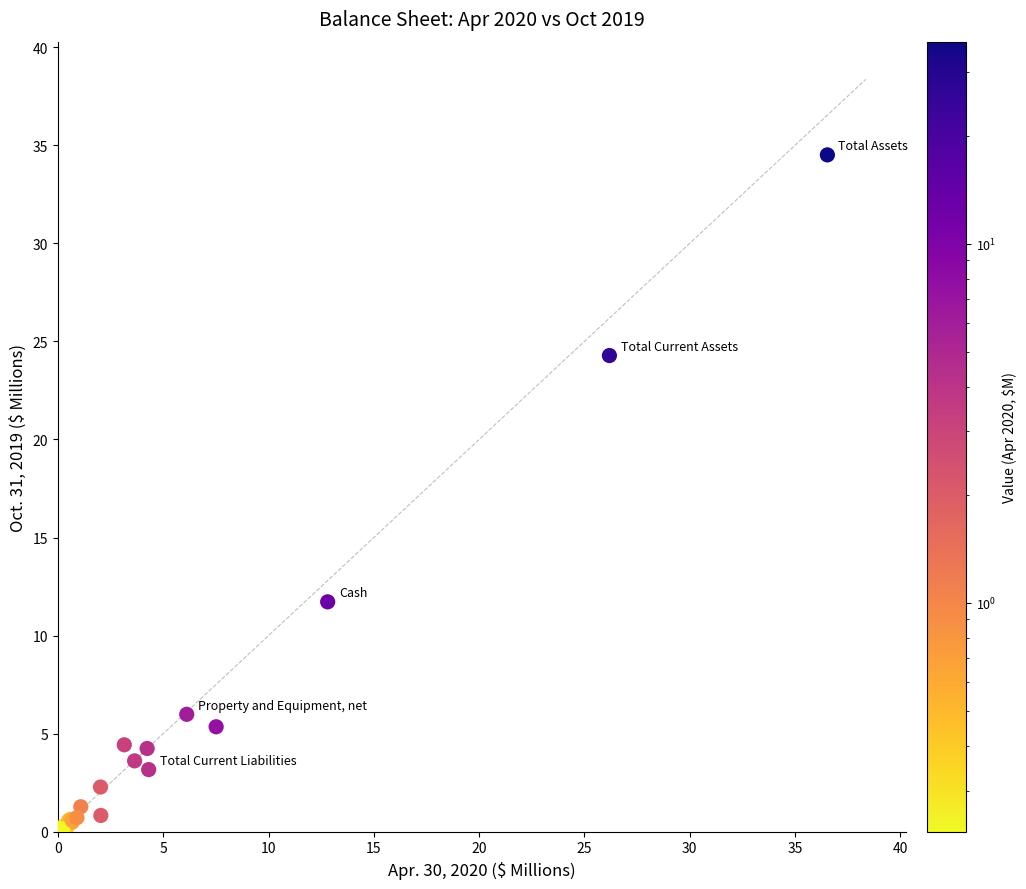

What Y value in the scatter plot is closest to 17?

11.7